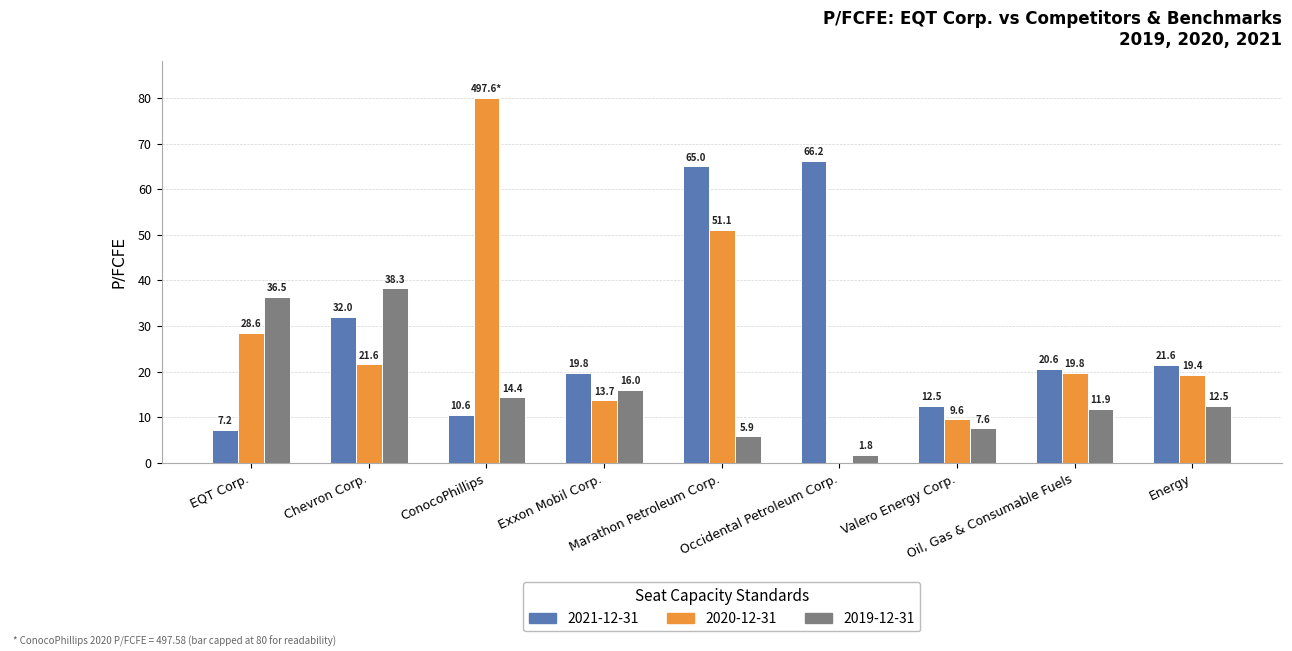

Is the value of 2019-12-31 at Oil, Gas & Consumable Fuels greater than the value of 2021-12-31 at Valero Energy Corp.?

No